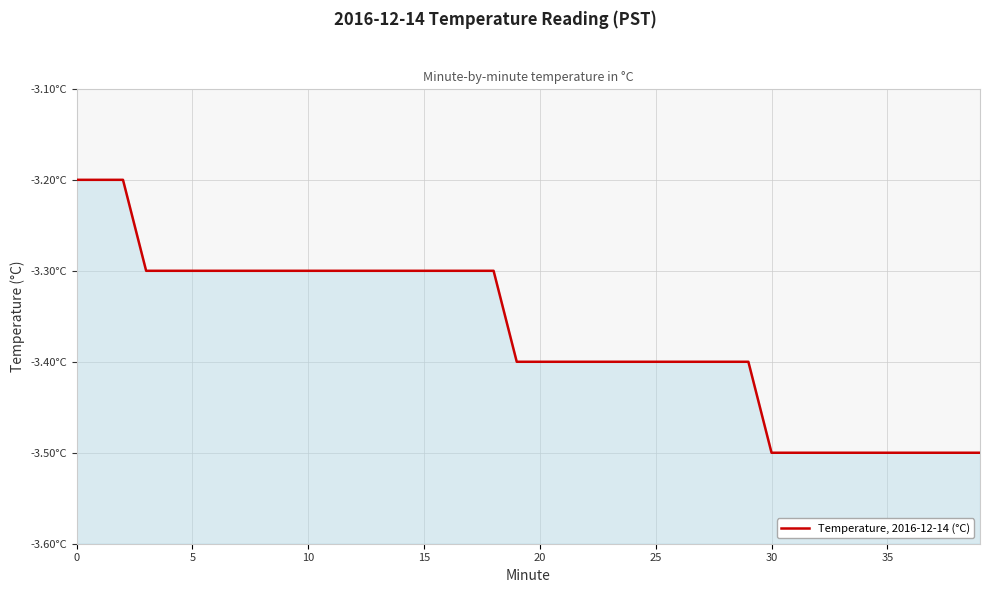

Reading right to left, what are all the values shown in this chart?

-3.5	-3.5	-3.5	-3.5	-3.5	-3.5	-3.5	-3.5	-3.5	-3.5	-3.4	-3.4	-3.4	-3.4	-3.4	-3.4	-3.4	-3.4	-3.4	-3.4	-3.4	-3.3	-3.3	-3.3	-3.3	-3.3	-3.3	-3.3	-3.3	-3.3	-3.3	-3.3	-3.3	-3.3	-3.3	-3.3	-3.3	-3.2	-3.2	-3.2